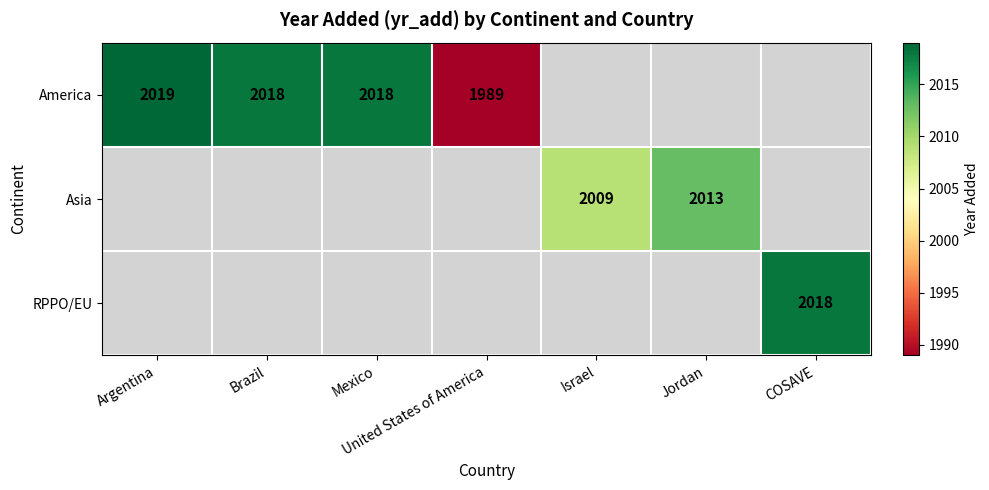

True or false: America has a value of 3057 at Argentina.

False